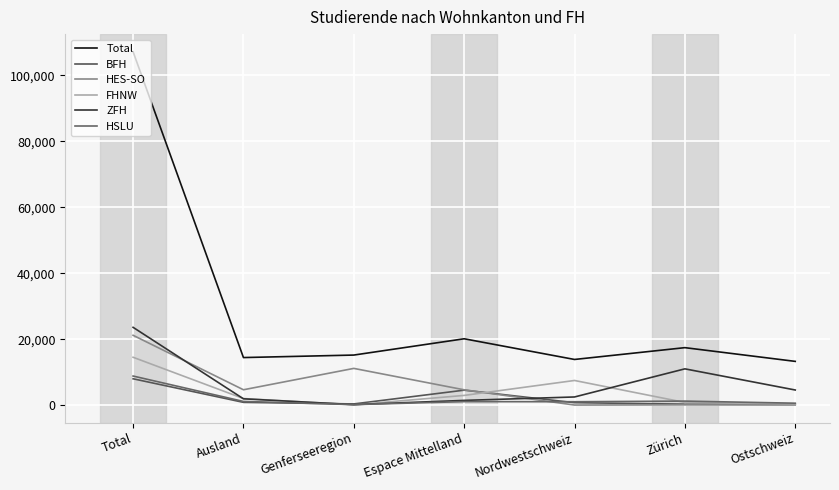

What is the difference between the second highest and second lowest values in the Total series?

6271